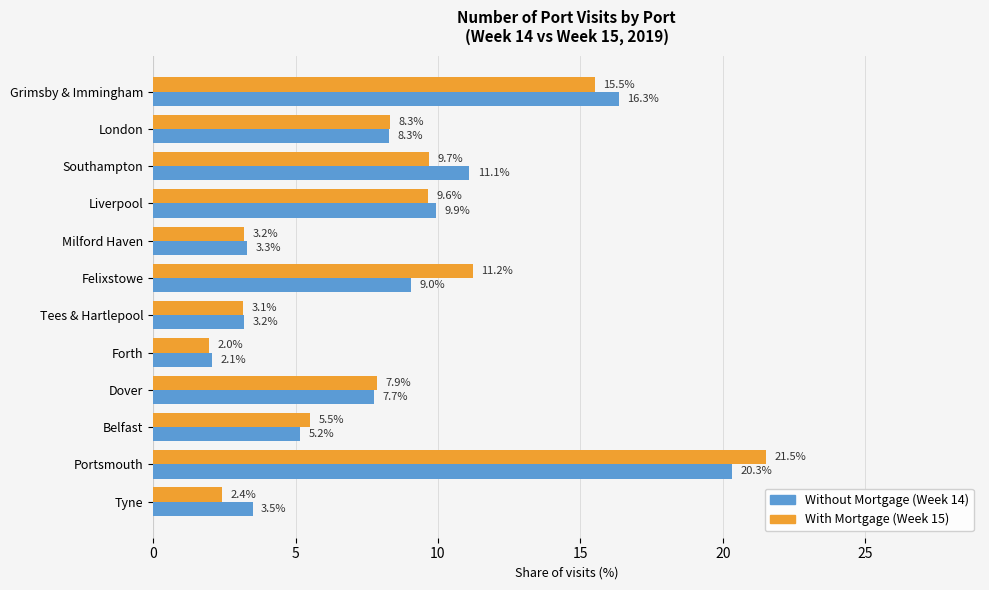

What is the difference between the highest and lowest values at Liverpool?

0.3